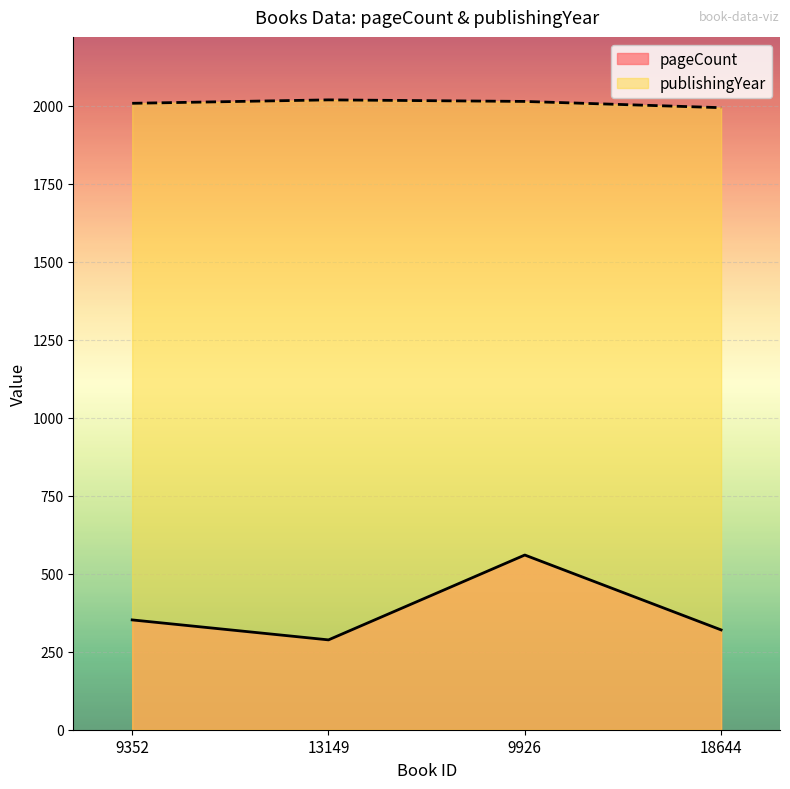

What is the sum of the publishingYear values at 9352 and 9926?

4022